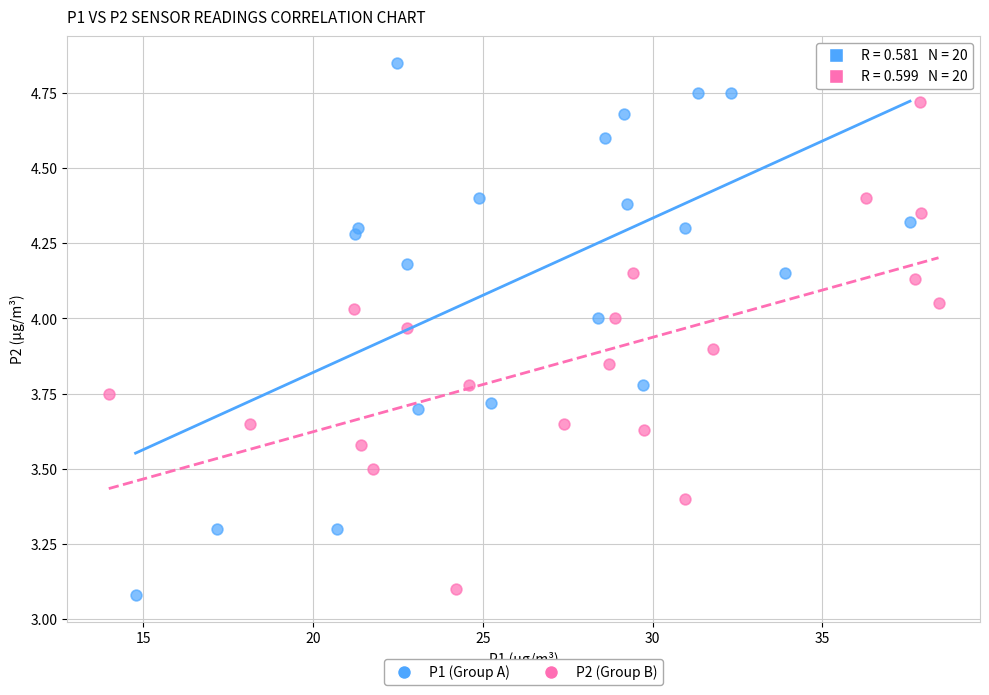

Which series contains the highest Y value?

P1 (Group A)